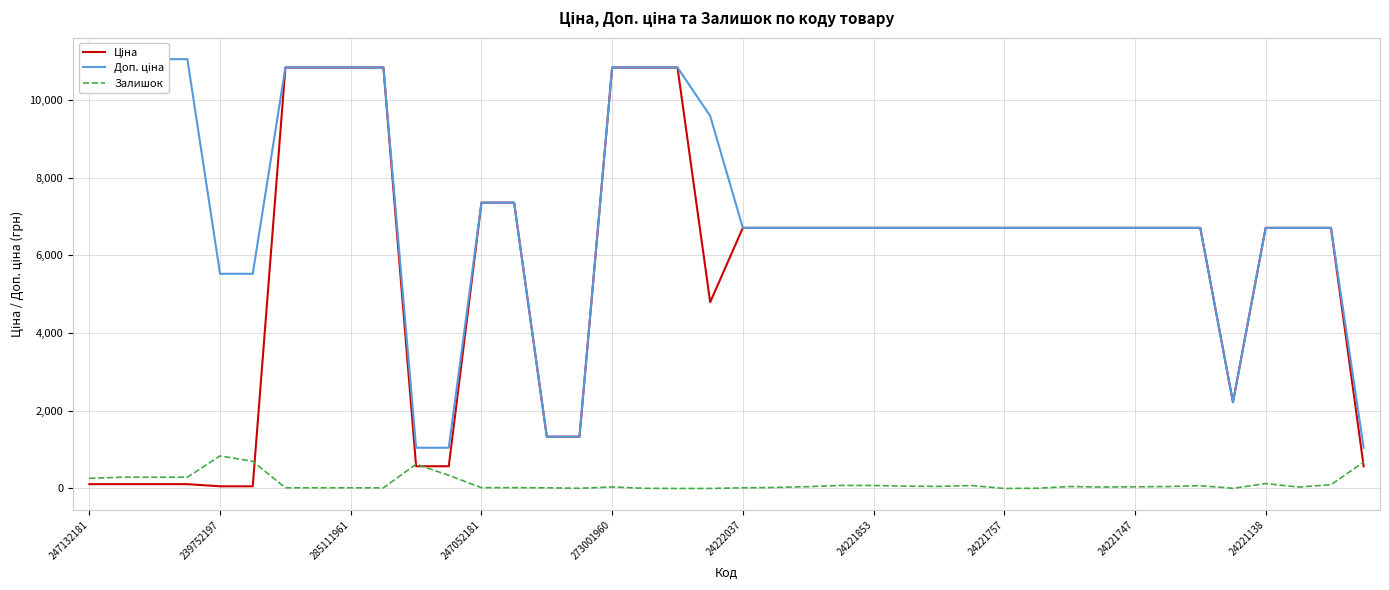

At 35, list the series in order from largest to smallest.

Ціна, Доп. ціна, Залишок